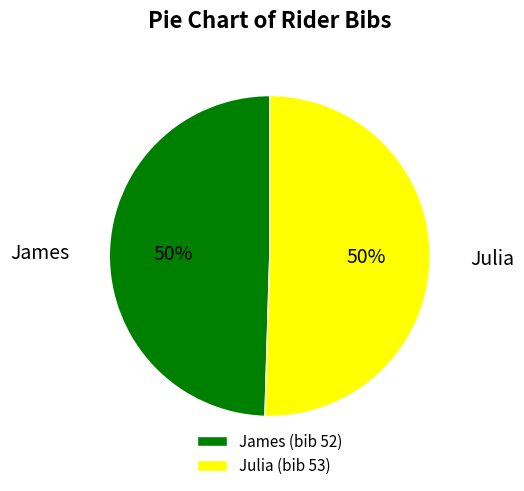

To the nearest percent, what is the average slice percentage?

50%